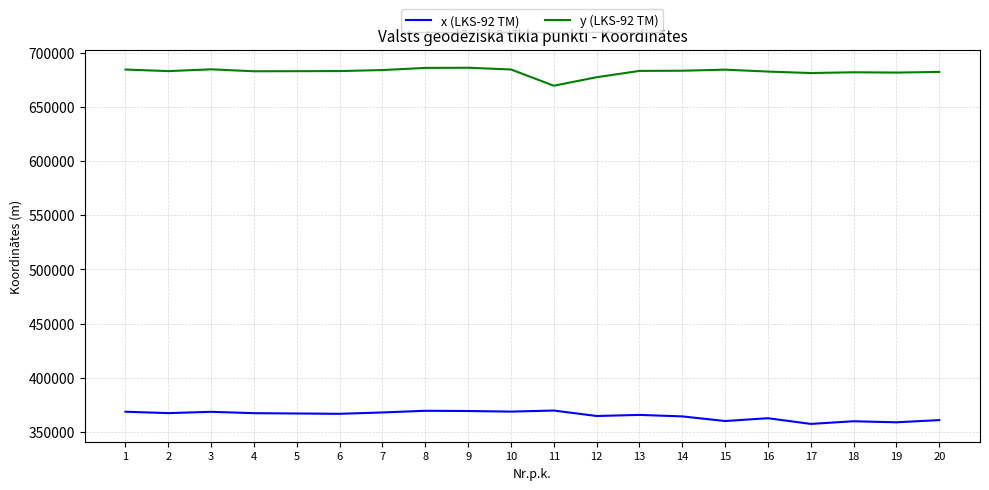

True or false: y (LKS-92 TM) and x (LKS-92 TM) cross at least once.

False